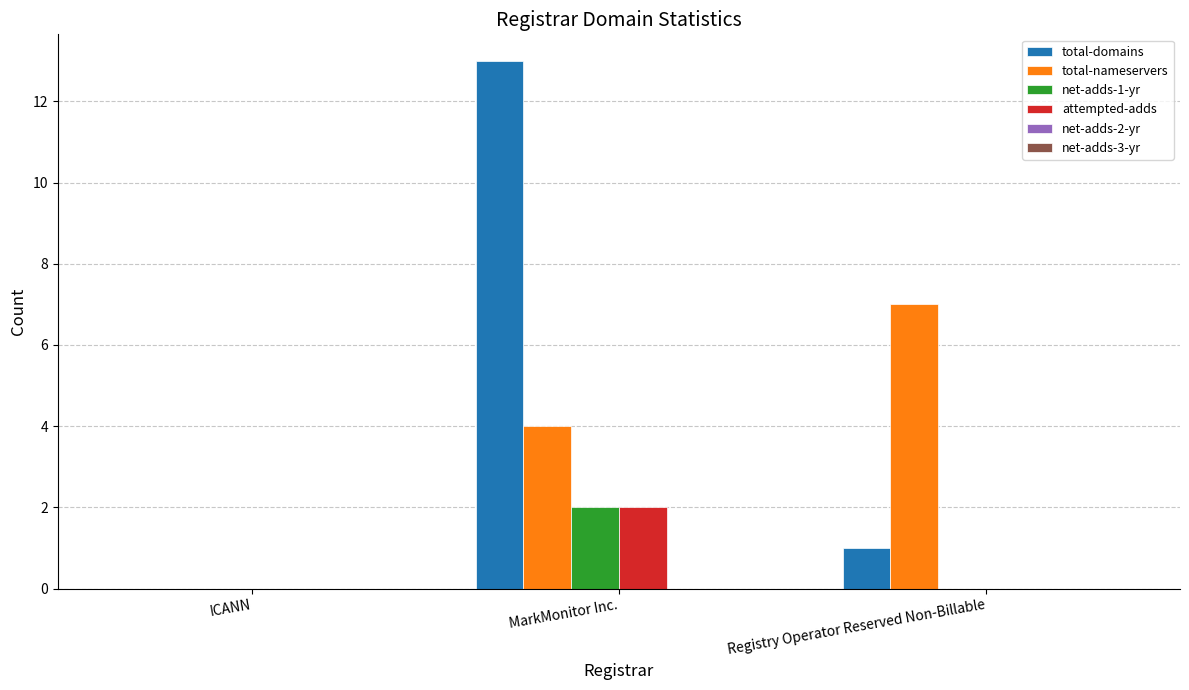

Where is total-domains nearest to the value 6?

Registry Operator Reserved Non-Billable